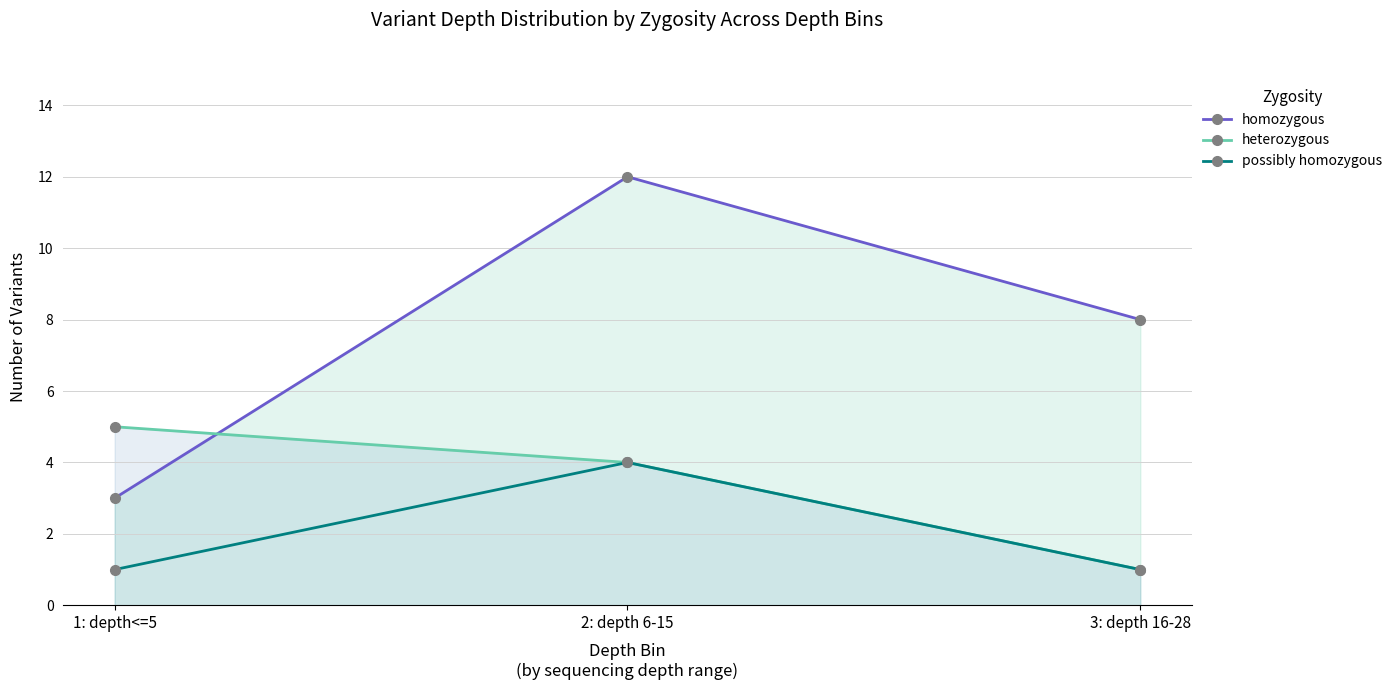

Reading left to right, list all the values displayed in this chart.

homozygous: 1: depth<=5=3	2: depth 6-15=12	3: depth 16-28=8
heterozygous: 1: depth<=5=5	2: depth 6-15=4	3: depth 16-28=1
possibly homozygous: 1: depth<=5=1	2: depth 6-15=4	3: depth 16-28=1